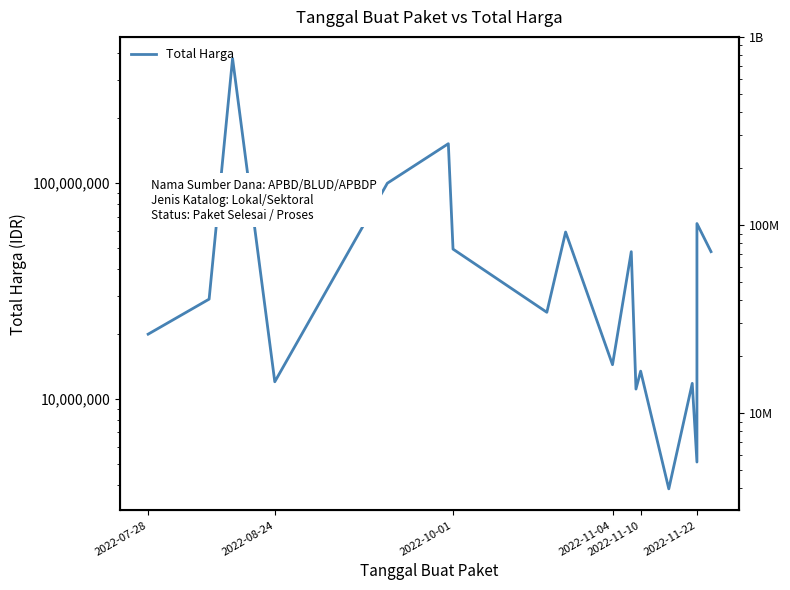

What is the average value?

58194167